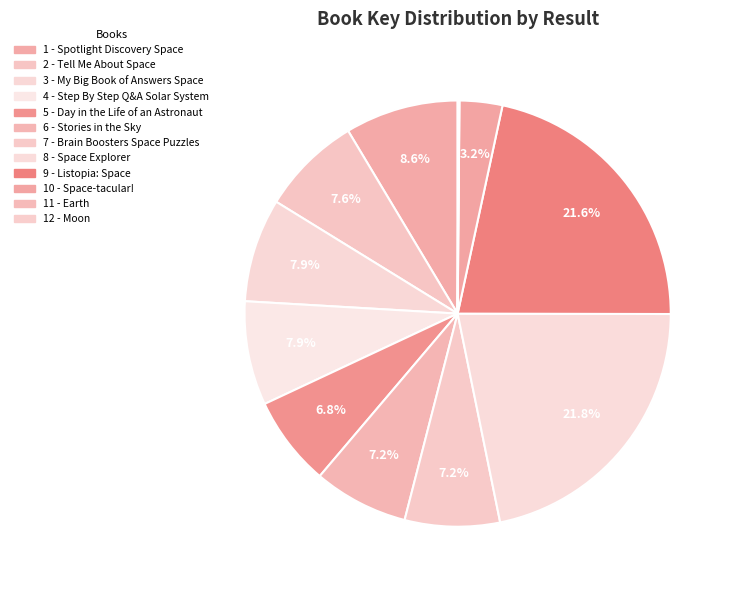

To the nearest percent, what is the combined percentage of 6 - Stories in the Sky and 7 - Brain Boosters Space Puzzles?

14%